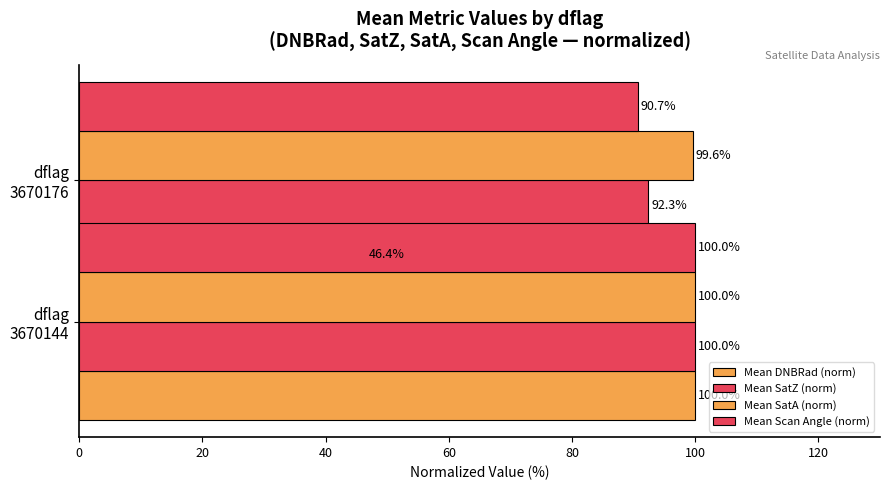

Count the number of data series in this chart.

4